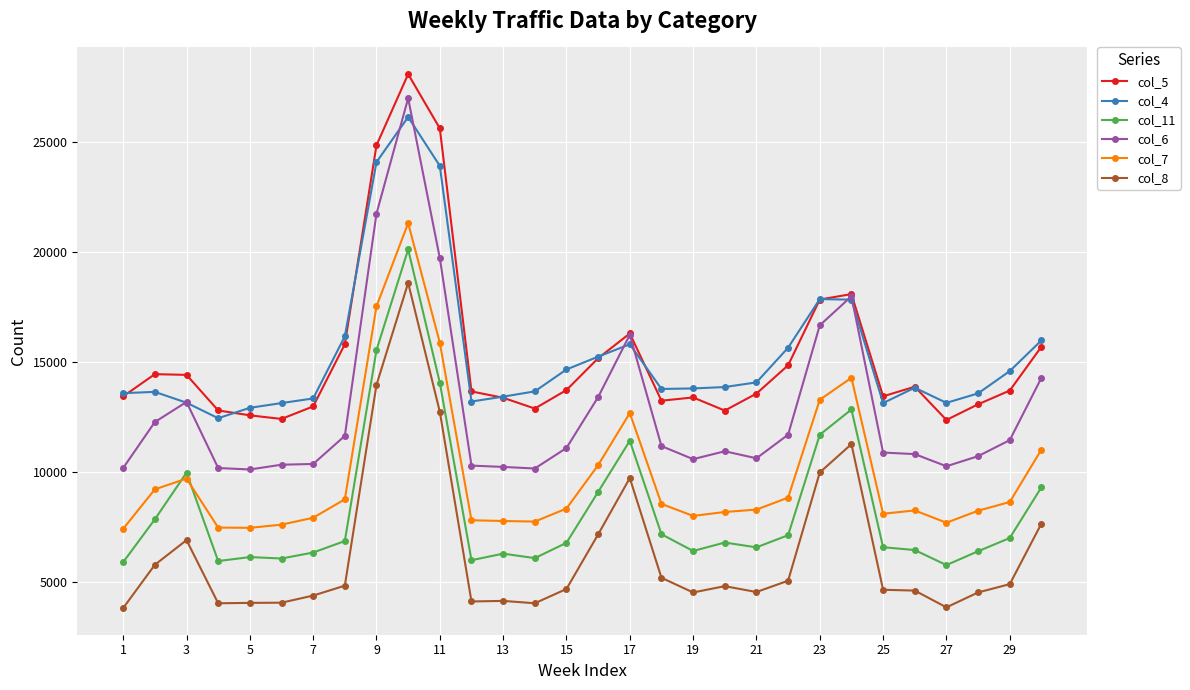

True or false: col_8 and col_11 intersect in this chart.

False